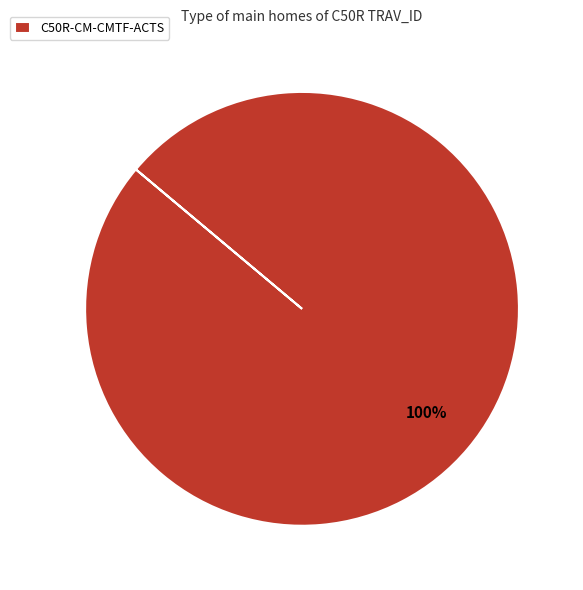

What is the majority slice?

C50R-CM-CMTF-ACTS